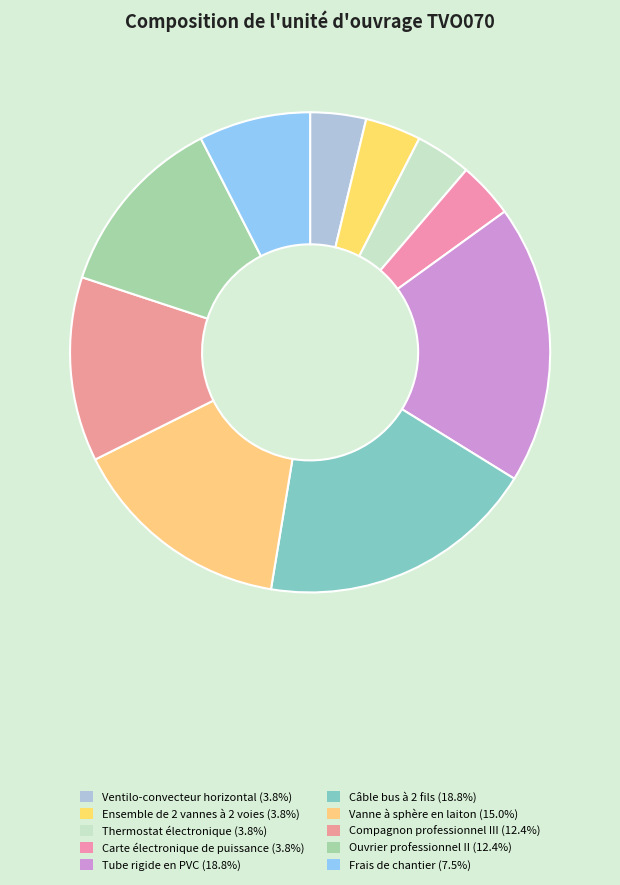

To the nearest percent, what portion does Ensemble de 2 vannes à 2 voies represent?

4%